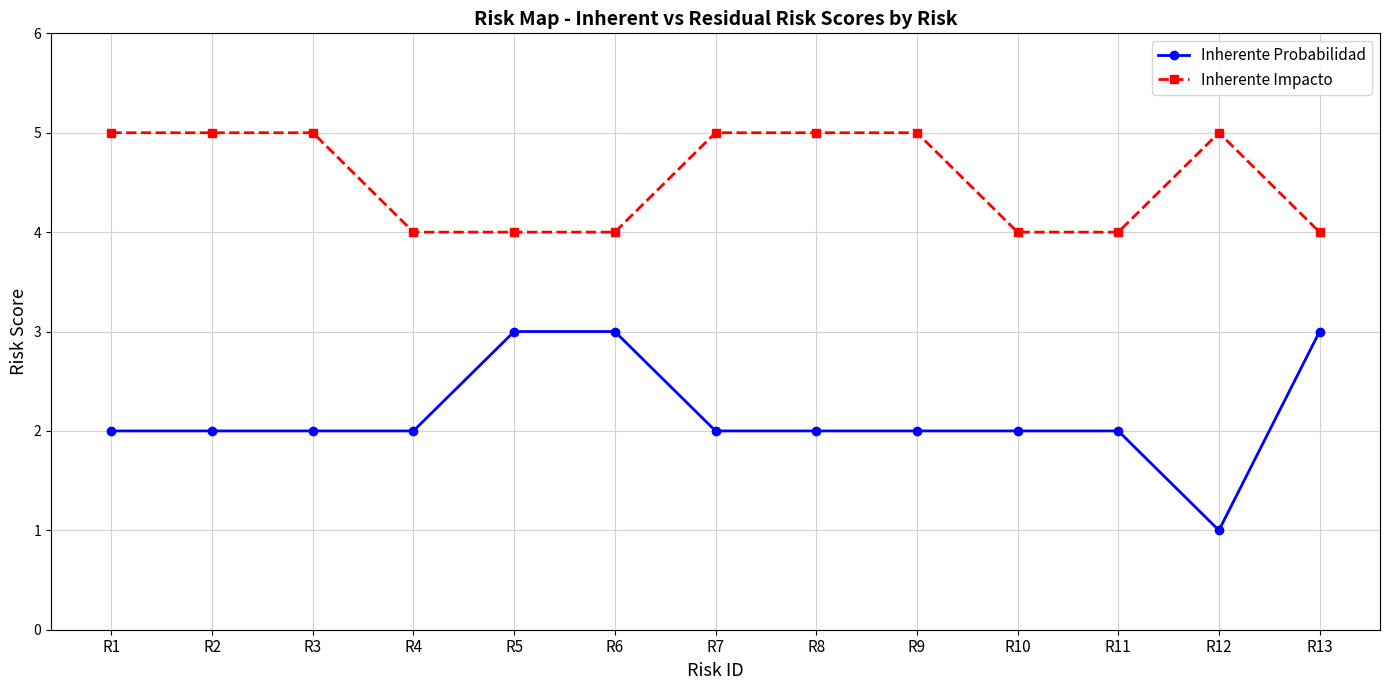

What is the minimum value for Inherente Impacto?

4